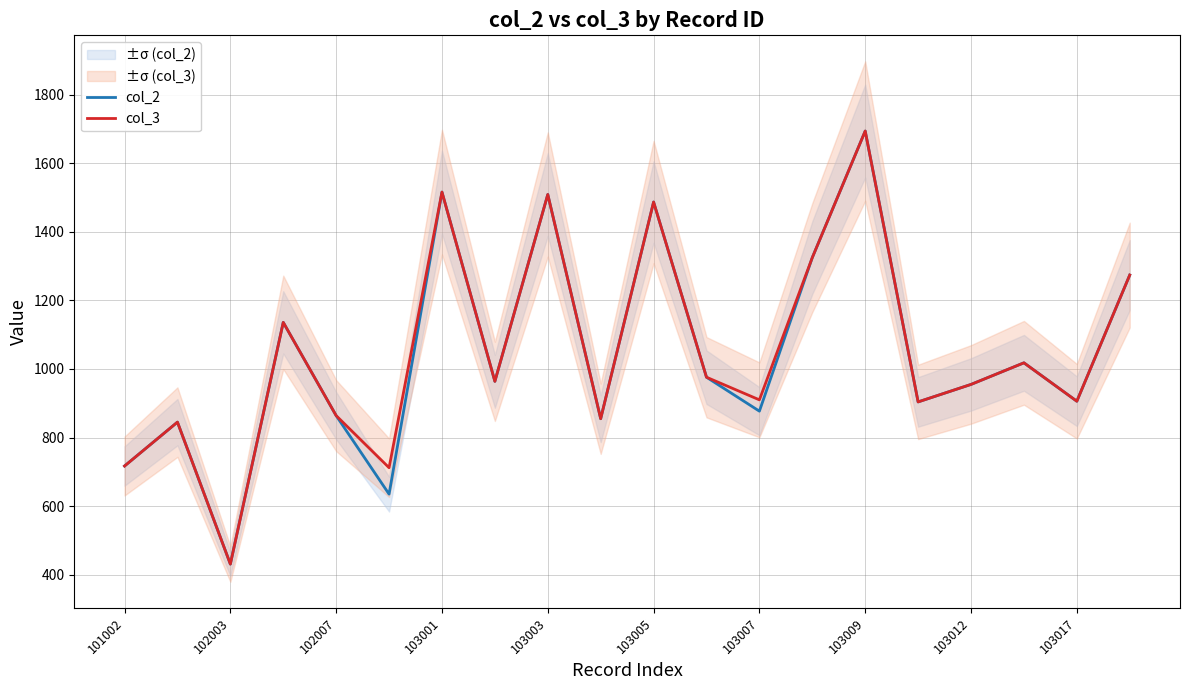

What is the sum of all col_2 values?

20888